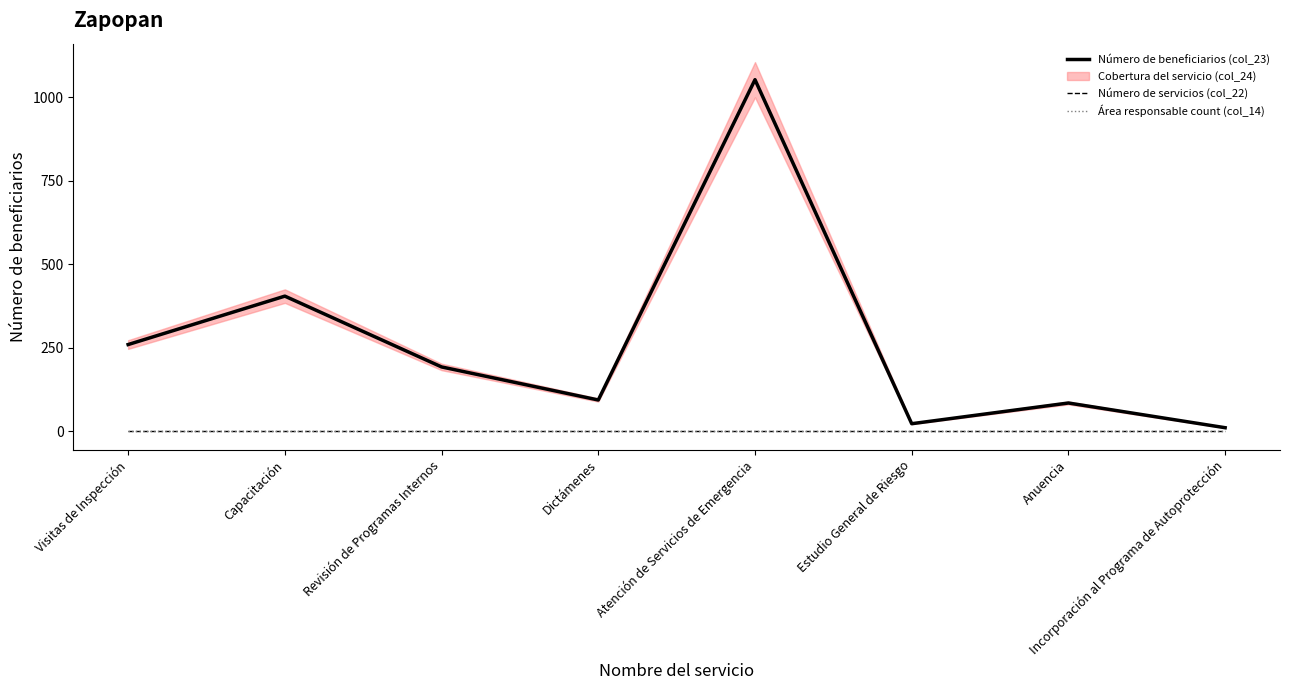

The Número de beneficiarios (col_23) series shows 94 at Dictámenes. True or false?

True